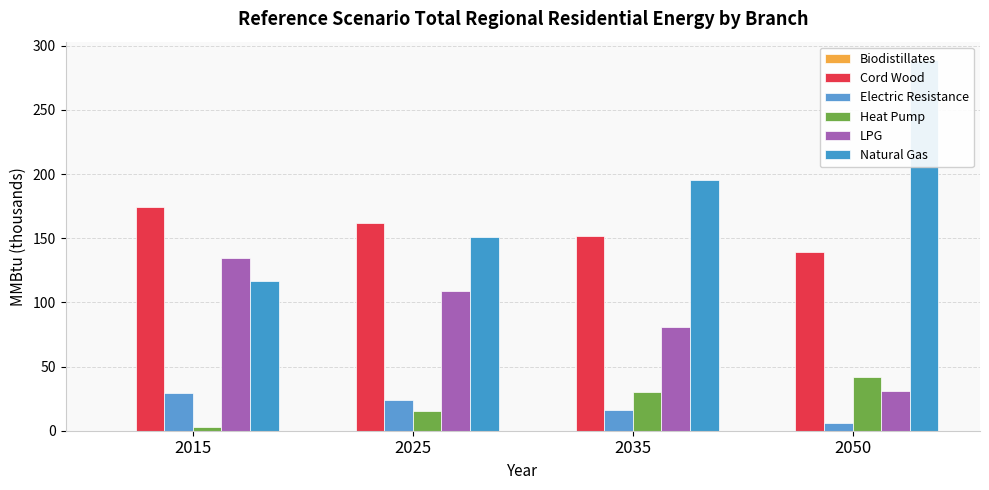

At which category is the sum across all series the highest?

2050